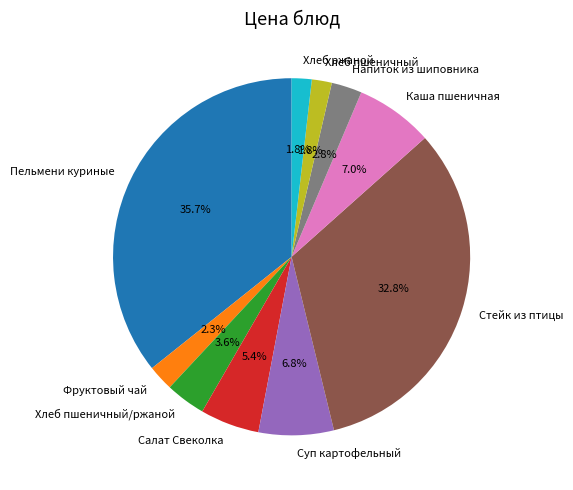

Which slice is the largest?

Пельмени куриные